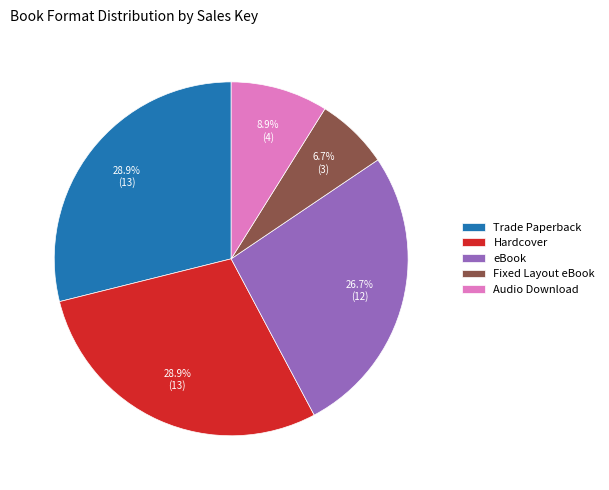

To the nearest percent, what portion does Hardcover represent?

29%